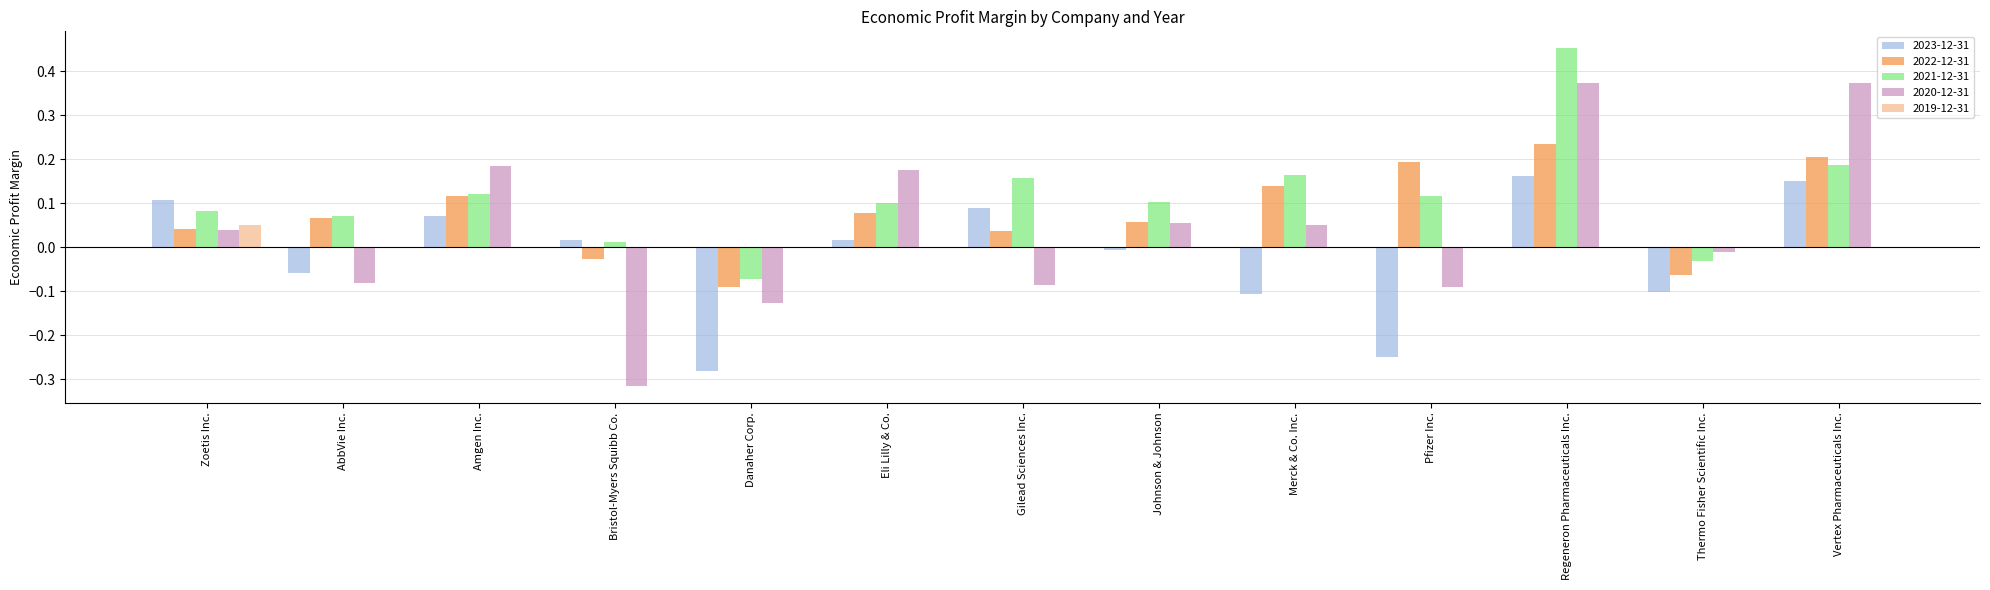

Is it true that 2021-12-31 equals 0.1 at Pfizer Inc.?

True